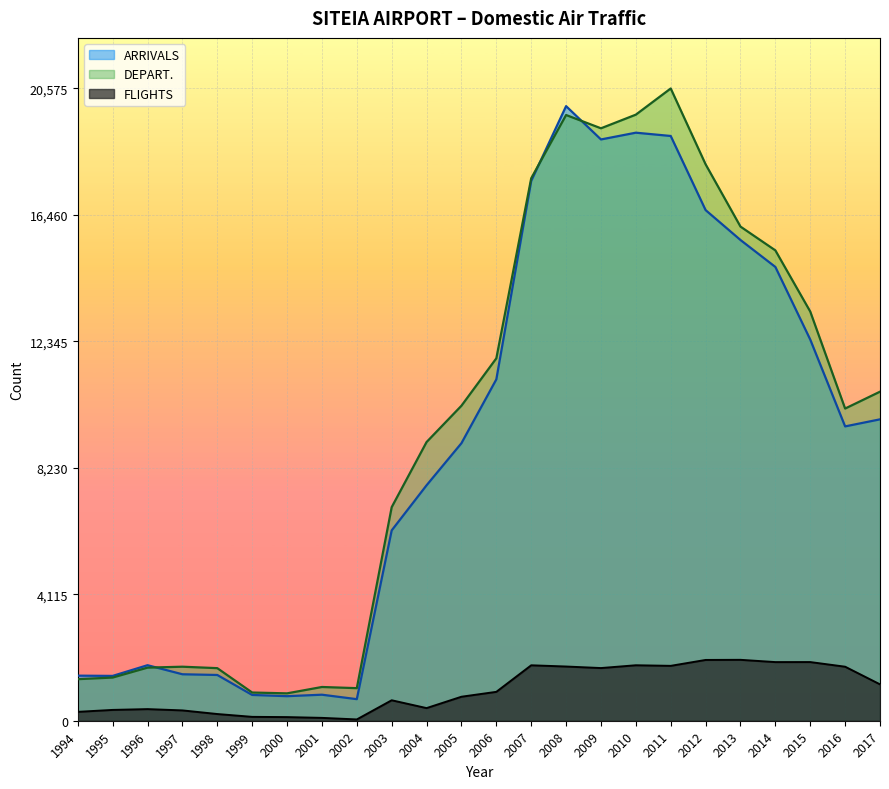

At which label is ARRIVALS closest to 10351?

2017